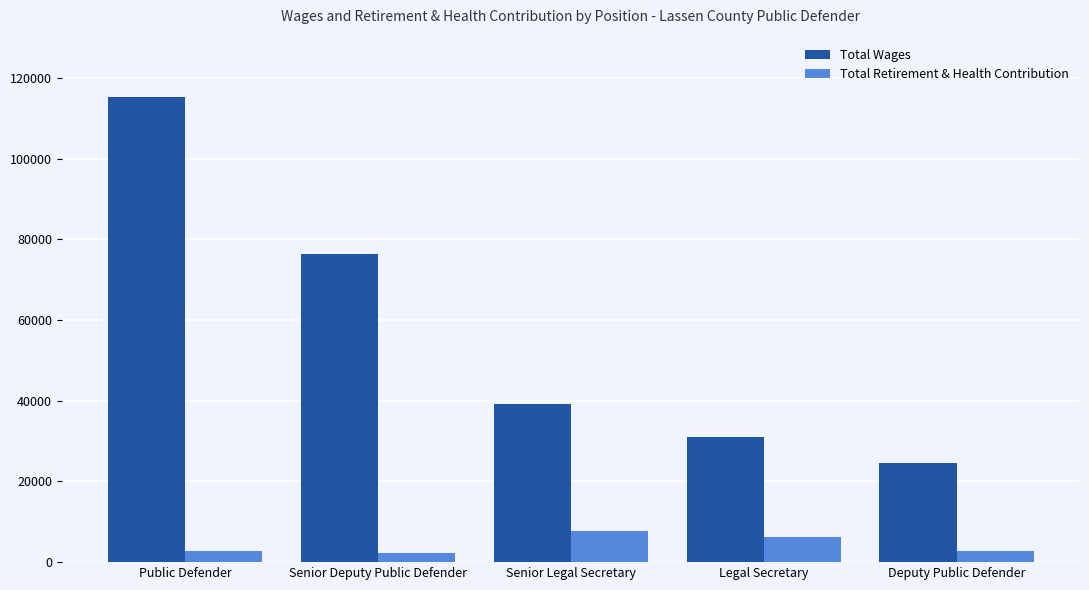

What is the difference between the Total Retirement & Health Contribution values at Deputy Public Defender and Public Defender?

36